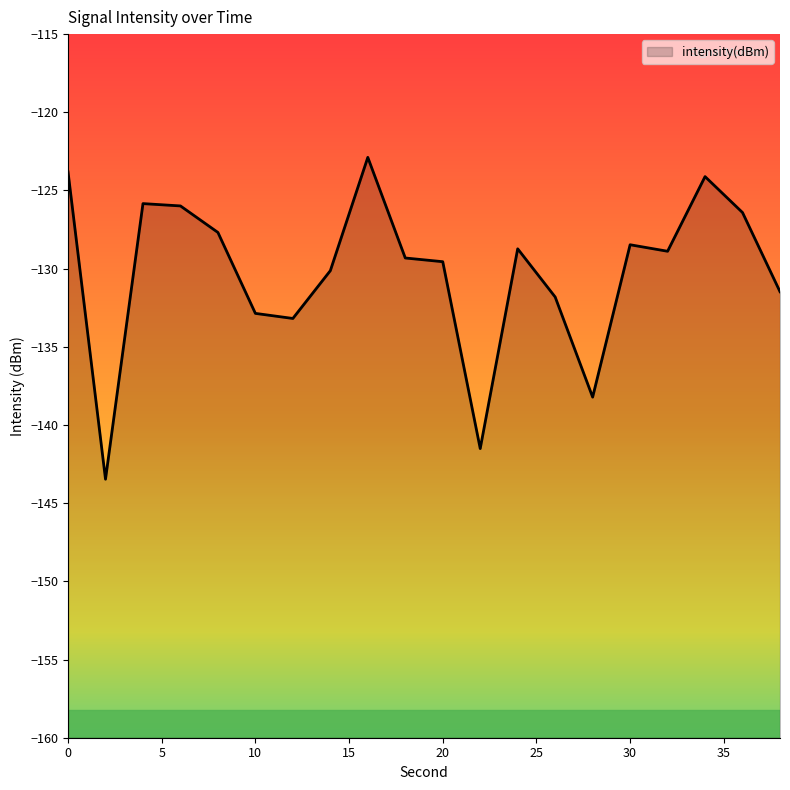

How many lines are shown in the chart?

1